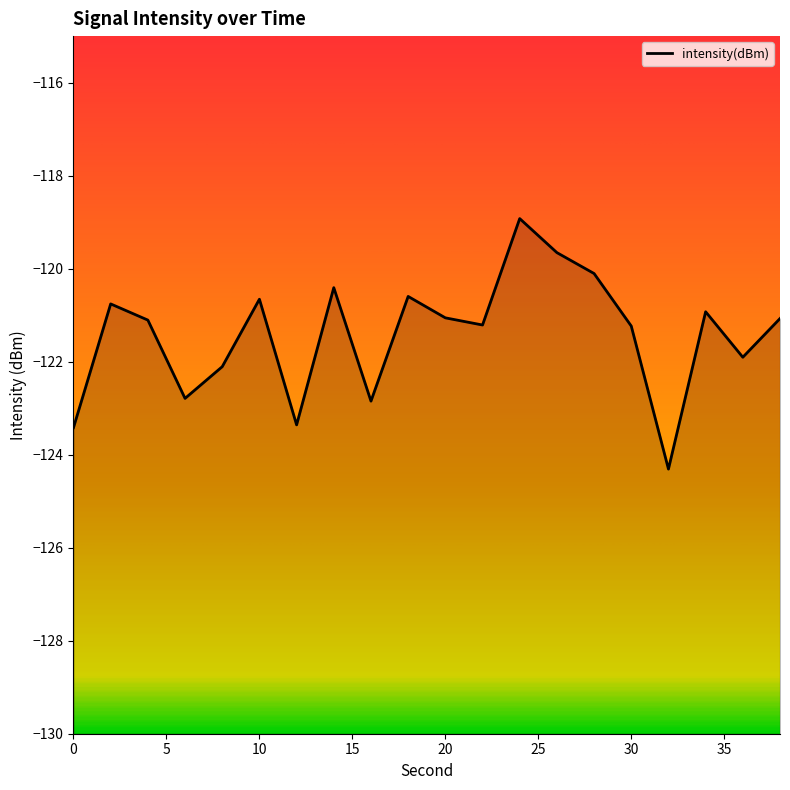

How many points are higher than both their immediate neighbors (excluding endpoints)?

6